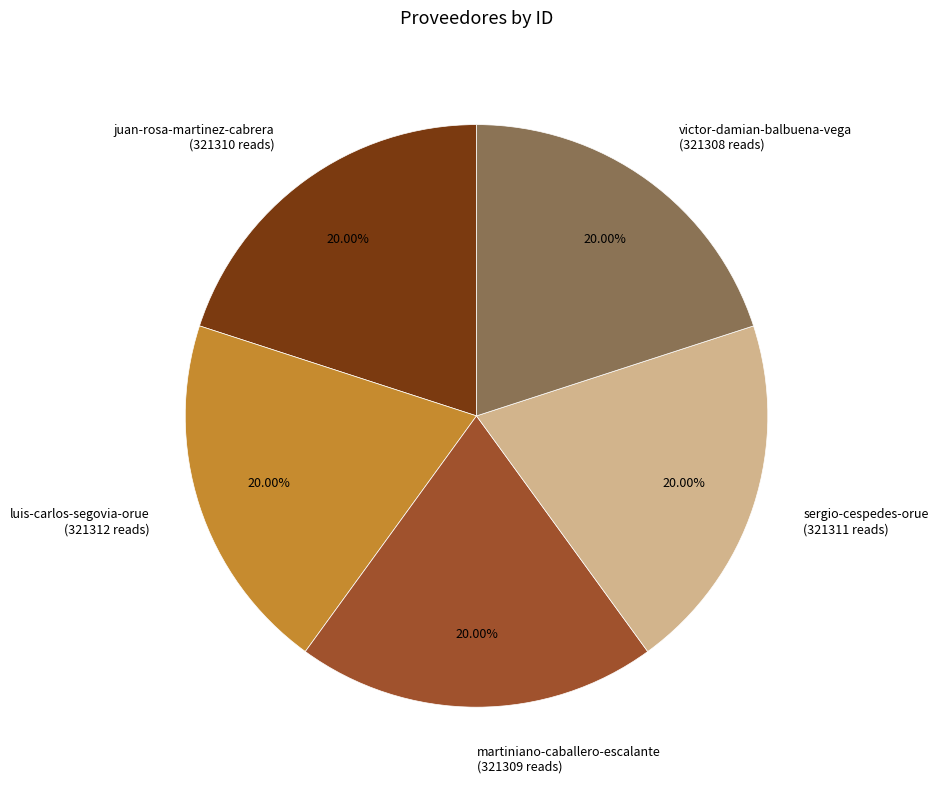

What percentage is the victor-damian-balbuena-vega slice, to the nearest percent?

20%